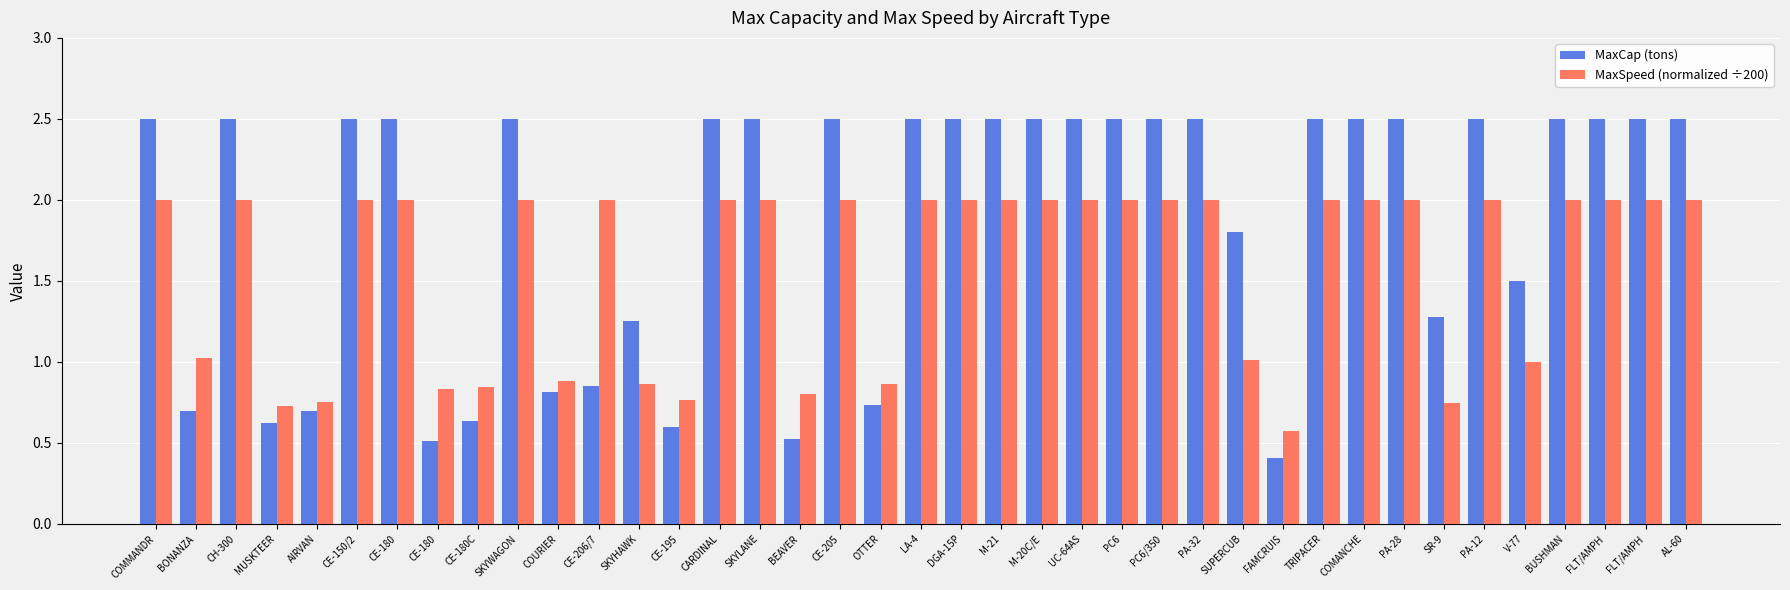

Rank the categories by MaxSpeed (normalized ÷200) value from highest to lowest.

COMMANDR, CH-300, CE-150/2, CE-180, SKYWAGON, CE-206/7, CARDINAL, SKYLANE, CE-205, LA-4, DGA-15P, M-21, M-20C/E, UC-64AS, PC6, PC6/350, PA-32, TRIPACER, COMANCHE, PA-28, PA-12, BUSHMAN, FLT/AMPH, FLT/AMPH, AL-60, BONANZA, SUPERCUB, V-77, COURIER, SKYHAWK, OTTER, CE-180C, CE-180, BEAVER, CE-195, AIRVAN, SR-9, MUSKTEER, FAMCRUIS